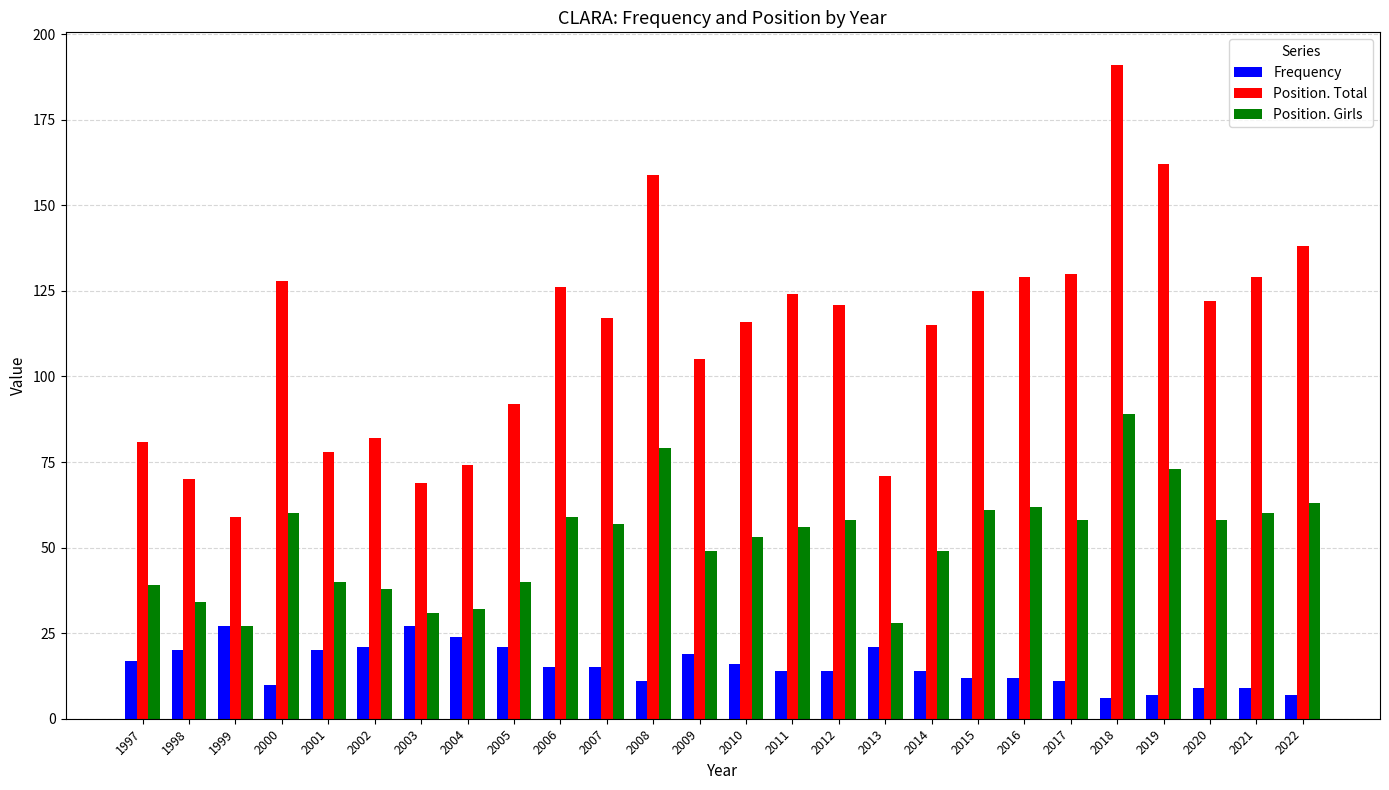

What is the difference between the Frequency values at 2005 and 2007?

6